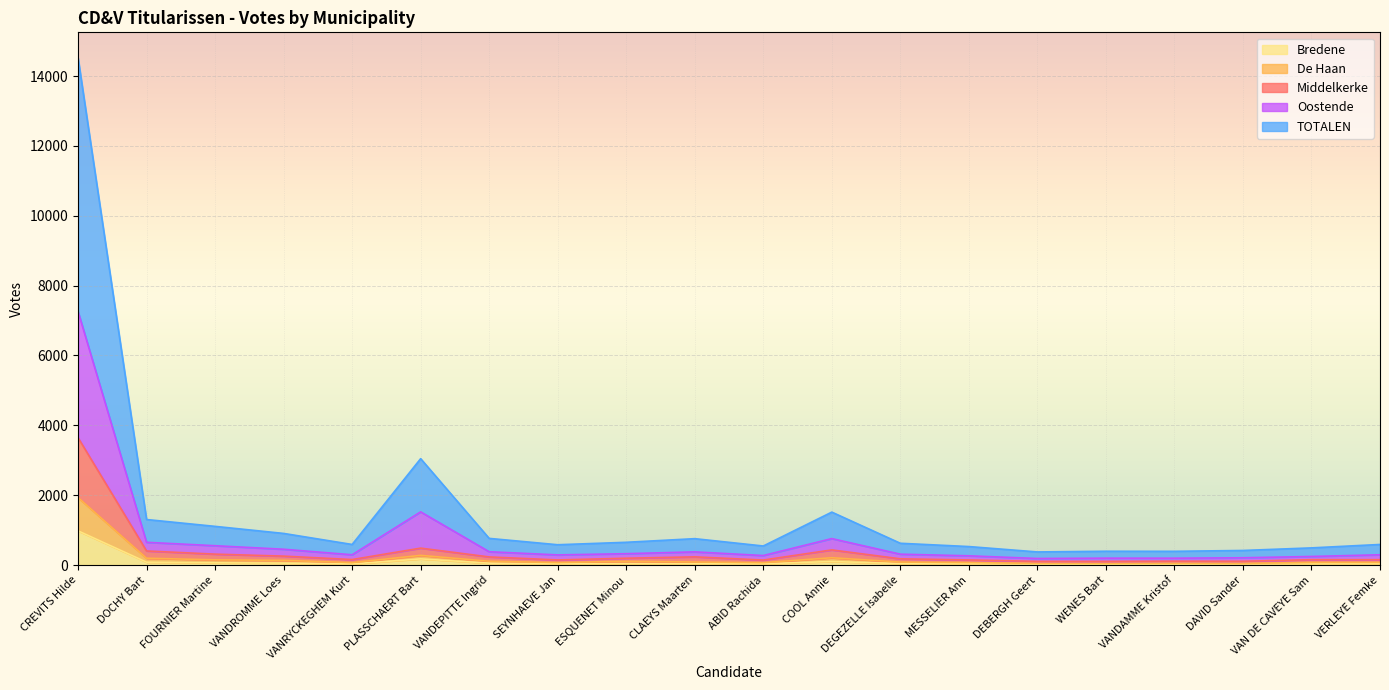

Reading left to right, list all the values displayed in this chart.

Bredene: CREVITS Hilde=980	DOCHY Bart=83	FOURNIER Martine=65	VANDROMME Loes=56	VANRYCKEGHEM Kurt=32	PLASSCHAERT Bart=177	VANDEPITTE Ingrid=55	SEYNHAEVE Jan=37	ESQUENET Minou=38	CLAEYS Maarten=37	ABID Rachida=37	COOL Annie=102	DEGEZELLE Isabelle=43	MESSELIER Ann=38	DEBERGH Geert=27	WENES Bart=24	VANDAMME Kristof=25	DAVID Sander=30	VAN DE CAVEYE Sam=34	VERLEYE Femke=41
De Haan: CREVITS Hilde=3647	DOCHY Bart=404	FOURNIER Martine=313	VANDROMME Loes=256	VANRYCKEGHEM Kurt=158	PLASSCHAERT Bart=485	VANDEPITTE Ingrid=233	SEYNHAEVE Jan=147	ESQUENET Minou=196	CLAEYS Maarten=235	ABID Rachida=144	COOL Annie=434	DEGEZELLE Isabelle=179	MESSELIER Ann=147	DEBERGH Geert=106	WENES Bart=105	VANDAMME Kristof=112	DAVID Sander=109	VAN DE CAVEYE Sam=154	VERLEYE Femke=154
Middelkerke: CREVITS Hilde=1933	DOCHY Bart=196	FOURNIER Martine=150	VANDROMME Loes=135	VANRYCKEGHEM Kurt=71	PLASSCHAERT Bart=278	VANDEPITTE Ingrid=110	SEYNHAEVE Jan=72	ESQUENET Minou=108	CLAEYS Maarten=88	ABID Rachida=69	COOL Annie=210	DEGEZELLE Isabelle=86	MESSELIER Ann=72	DEBERGH Geert=49	WENES Bart=47	VANDAMME Kristof=50	DAVID Sander=48	VAN DE CAVEYE Sam=76	VERLEYE Femke=77
Oostende: CREVITS Hilde=7262	DOCHY Bart=652	FOURNIER Martine=554	VANDROMME Loes=453	VANRYCKEGHEM Kurt=295	PLASSCHAERT Bart=1523	VANDEPITTE Ingrid=382	SEYNHAEVE Jan=291	ESQUENET Minou=326	CLAEYS Maarten=378	ABID Rachida=273	COOL Annie=758	DEGEZELLE Isabelle=312	MESSELIER Ann=265	DEBERGH Geert=188	WENES Bart=198	VANDAMME Kristof=197	DAVID Sander=209	VAN DE CAVEYE Sam=246	VERLEYE Femke=295
TOTALEN: CREVITS Hilde=14524	DOCHY Bart=1304	FOURNIER Martine=1108	VANDROMME Loes=906	VANRYCKEGHEM Kurt=590	PLASSCHAERT Bart=3046	VANDEPITTE Ingrid=764	SEYNHAEVE Jan=582	ESQUENET Minou=652	CLAEYS Maarten=756	ABID Rachida=546	COOL Annie=1516	DEGEZELLE Isabelle=624	MESSELIER Ann=530	DEBERGH Geert=376	WENES Bart=396	VANDAMME Kristof=394	DAVID Sander=418	VAN DE CAVEYE Sam=492	VERLEYE Femke=590